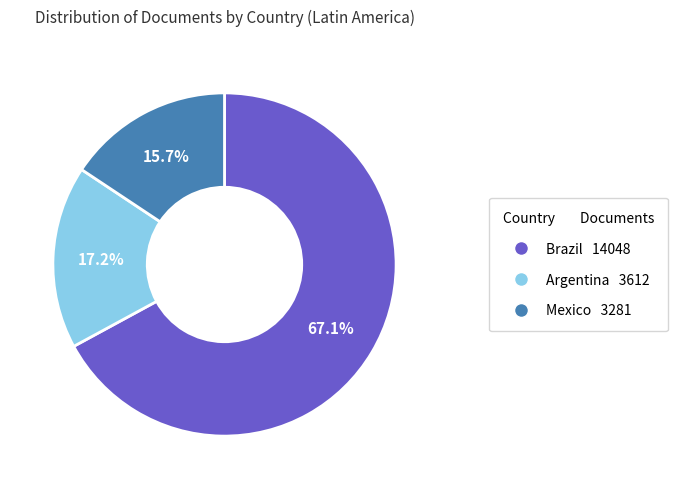

What percentage is the Argentina slice, to the nearest percent?

17%